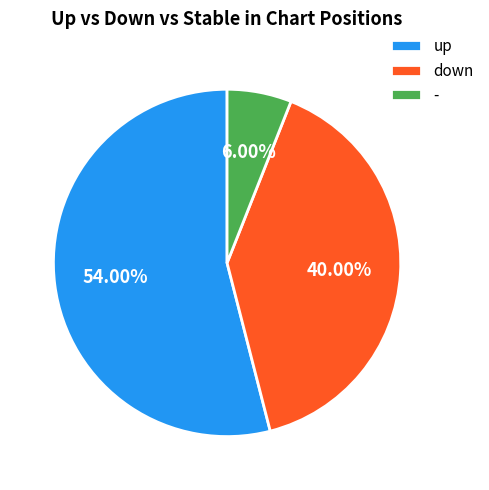

To the nearest percent, what is the difference between the largest and smallest slice percentages?

48%